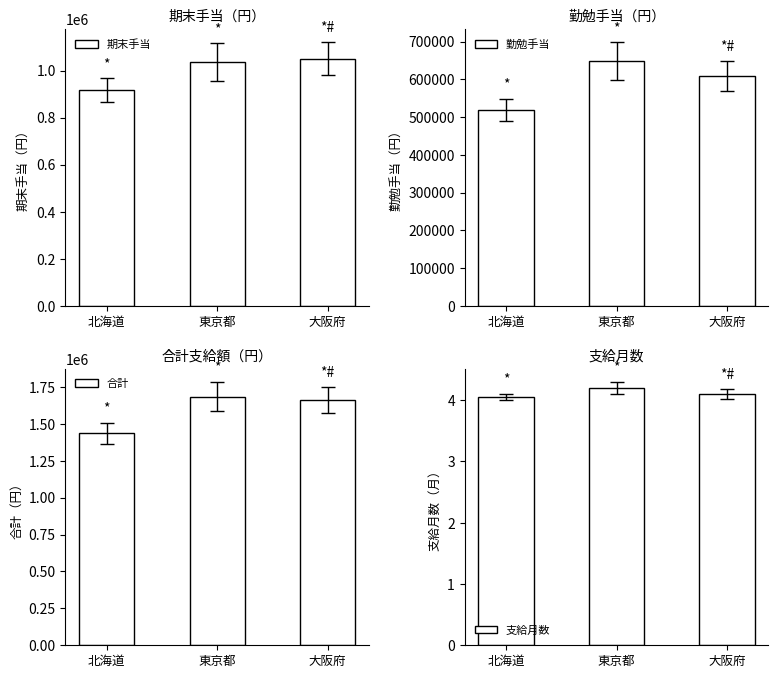

What is the maximum value for 合計?

1684800